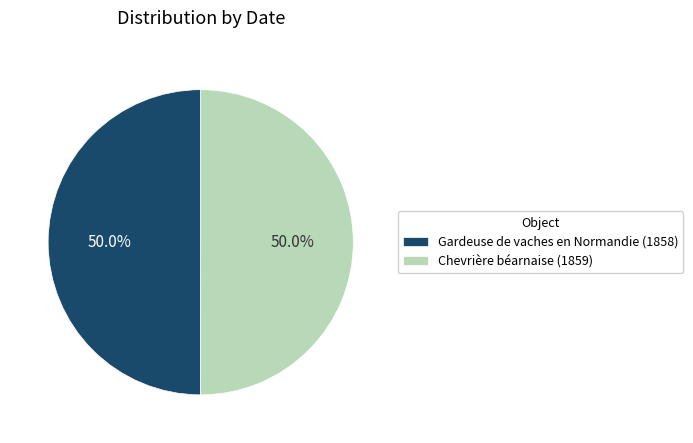

Combined, do Gardeuse de vaches en Normandie (1858) and Chevrière béarnaise (1859) account for over 50%?

Yes